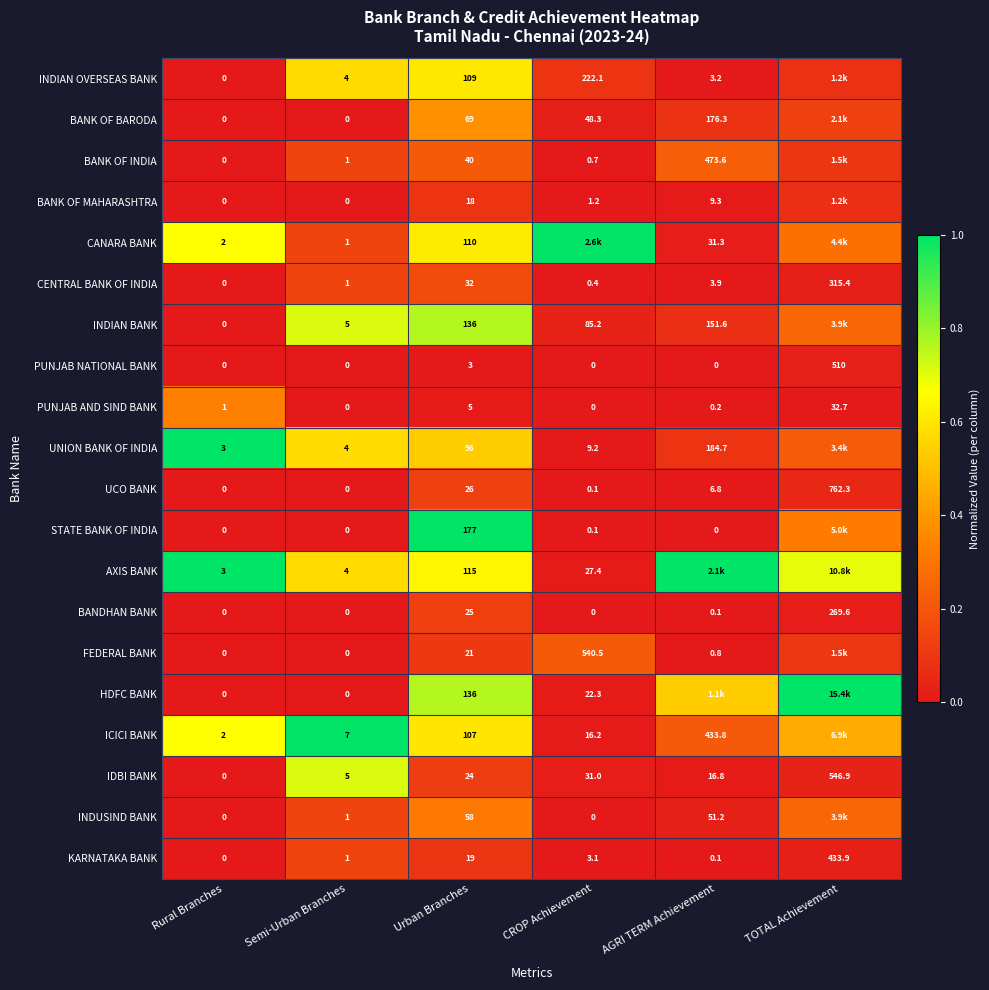

Which series changed the most between Semi-Urban Branches and Urban Branches?

STATE BANK OF INDIA